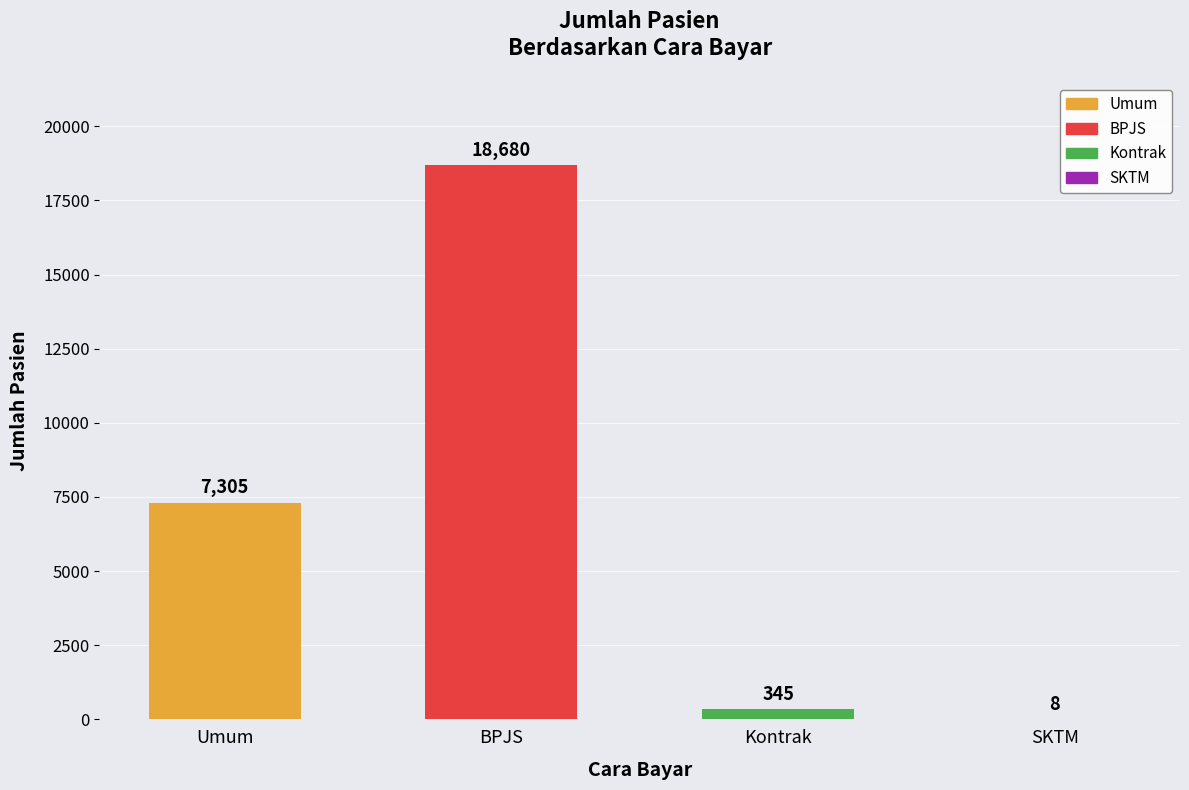

What is the change in value from BPJS to Kontrak?

-18335